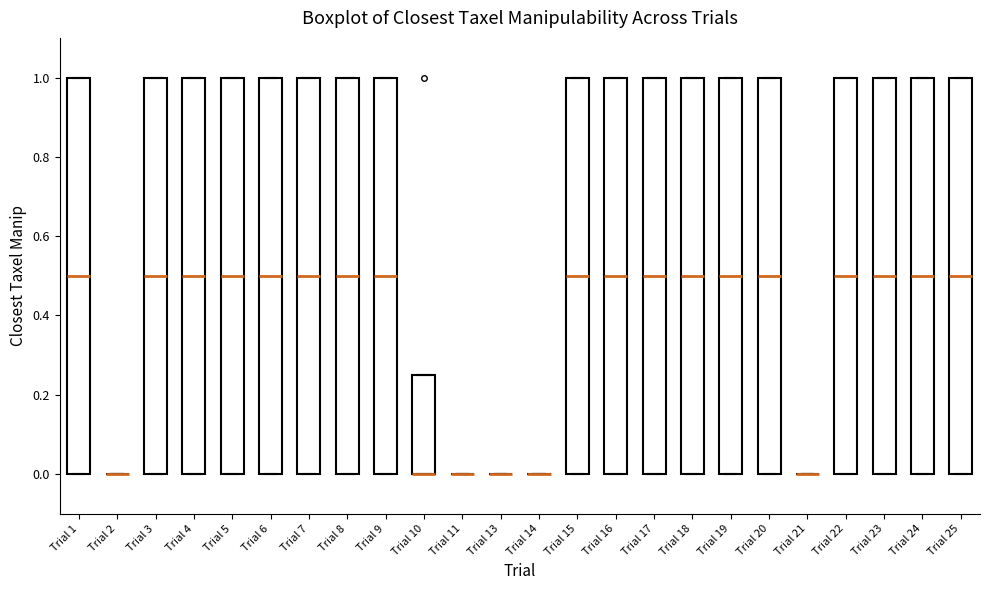

Reading left to right, transcribe this box plot: for each box, give where its median line is, the range the box spans, and where its two whiskers end, as read against the y-axis. The values are not printed on the chart, so give them approximately, as read against the axis.

Trial 1: median 0.50, box 0.00 to 1.00, whiskers 0.00 to 1.00
Trial 2: box collapsed to a line at 0.00, whiskers 0.00 to 0.00
Trial 3: median 0.50, box 0.00 to 1.00, whiskers 0.00 to 1.00
Trial 4: median 0.50, box 0.00 to 1.00, whiskers 0.00 to 1.00
Trial 5: median 0.50, box 0.00 to 1.00, whiskers 0.00 to 1.00
Trial 6: median 0.50, box 0.00 to 1.00, whiskers 0.00 to 1.00
Trial 7: median 0.50, box 0.00 to 1.00, whiskers 0.00 to 1.00
Trial 8: median 0.50, box 0.00 to 1.00, whiskers 0.00 to 1.00
Trial 9: median 0.50, box 0.00 to 1.00, whiskers 0.00 to 1.00
Trial 10: median 0.00 (drawn on the box's lower edge), box 0.00 to 0.26, whiskers 0.00 to 0.26
Trial 11: box collapsed to a line at 0.00, whiskers 0.00 to 0.00
Trial 13: box collapsed to a line at 0.00, whiskers 0.00 to 0.00
Trial 14: box collapsed to a line at 0.00, whiskers 0.00 to 0.00
Trial 15: median 0.50, box 0.00 to 1.00, whiskers 0.00 to 1.00
Trial 16: median 0.50, box 0.00 to 1.00, whiskers 0.00 to 1.00
Trial 17: median 0.50, box 0.00 to 1.00, whiskers 0.00 to 1.00
Trial 18: median 0.50, box 0.00 to 1.00, whiskers 0.00 to 1.00
Trial 19: median 0.50, box 0.00 to 1.00, whiskers 0.00 to 1.00
Trial 20: median 0.50, box 0.00 to 1.00, whiskers 0.00 to 1.00
Trial 21: box collapsed to a line at 0.00, whiskers 0.00 to 0.00
Trial 22: median 0.50, box 0.00 to 1.00, whiskers 0.00 to 1.00
Trial 23: median 0.50, box 0.00 to 1.00, whiskers 0.00 to 1.00
Trial 24: median 0.50, box 0.00 to 1.00, whiskers 0.00 to 1.00
Trial 25: median 0.50, box 0.00 to 1.00, whiskers 0.00 to 1.00